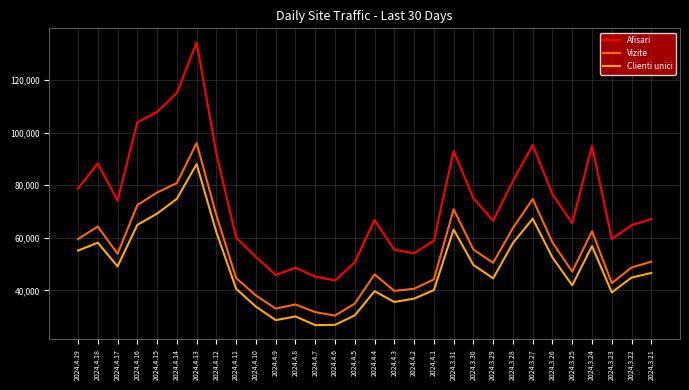

Is the value of Clienti unici at 2024.4.19 greater than the value of Afisari at 2024.4.7?

Yes